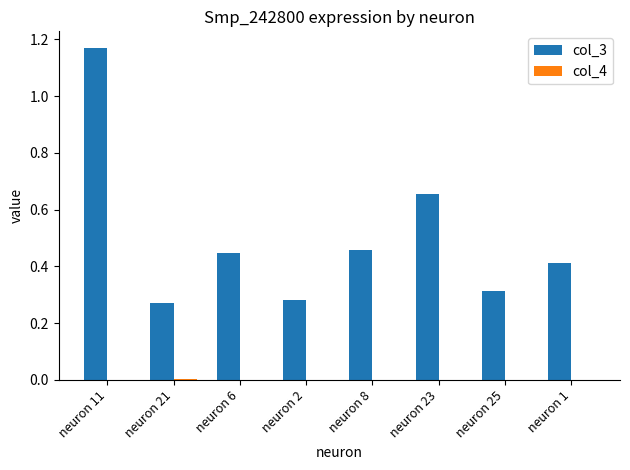

The value of col_3 at neuron 1 is 0.4. True or false?

True